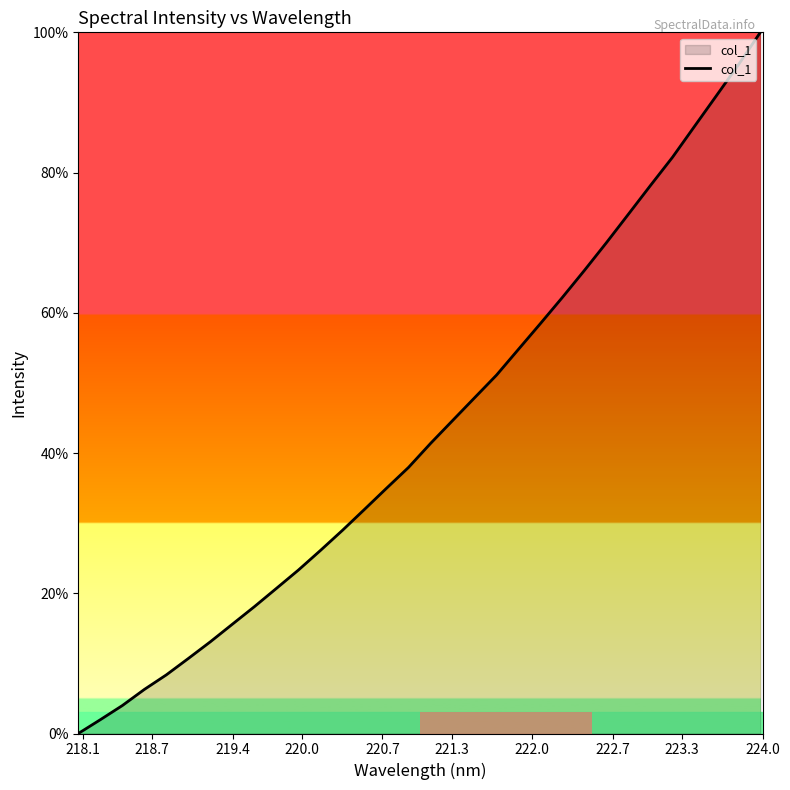

What is the greatest value displayed?

100.0